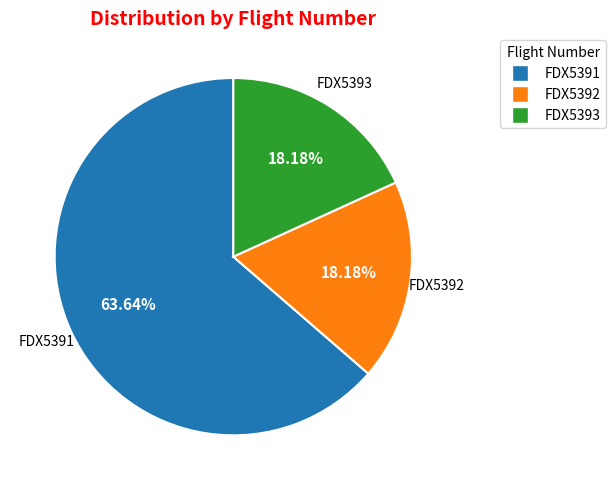

Which has a higher value, FDX5393 or FDX5391?

FDX5391